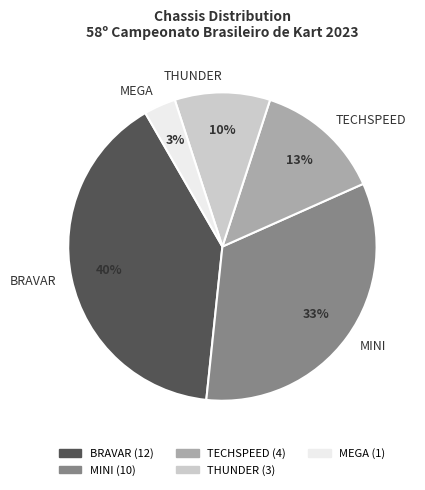

To the nearest percent, what portion does MEGA represent?

3%